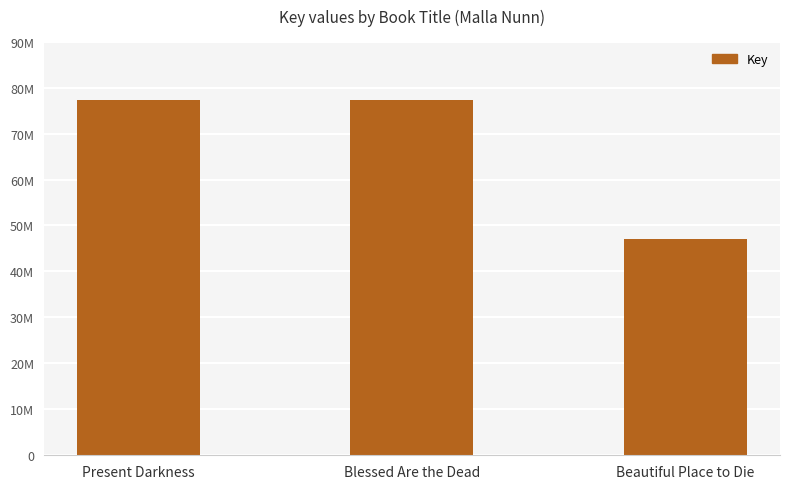

Which label corresponds to the largest value in the chart?

Present Darkness